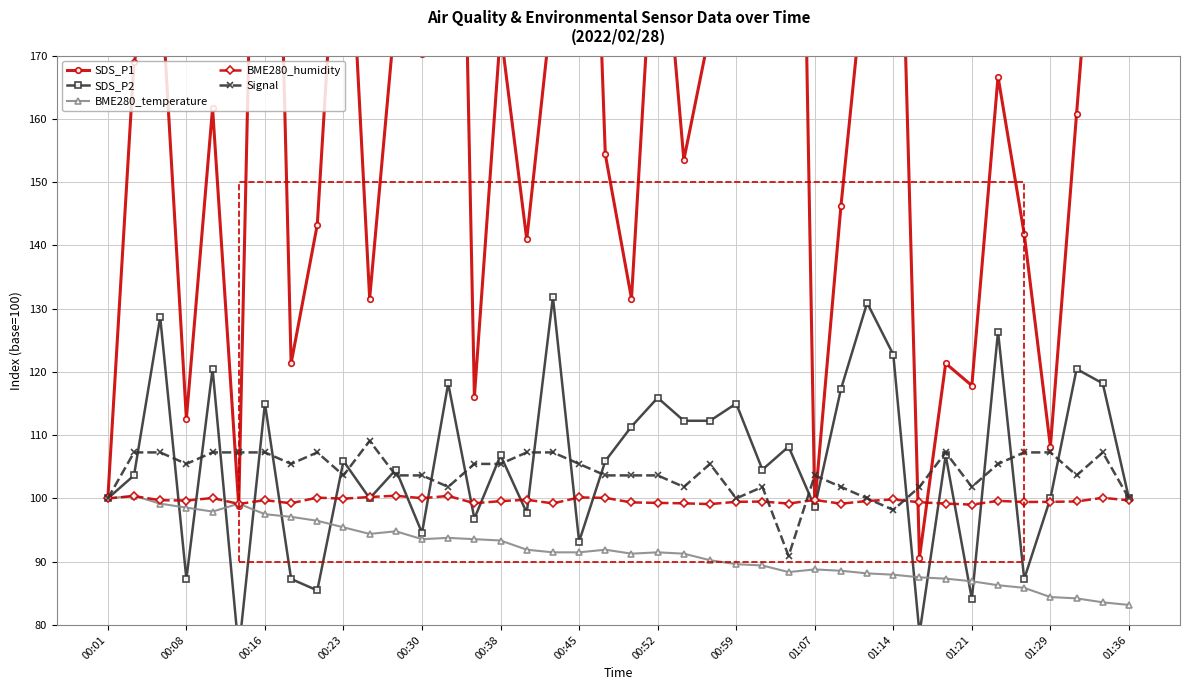

What is the lowest value of the Signal series?

90.9